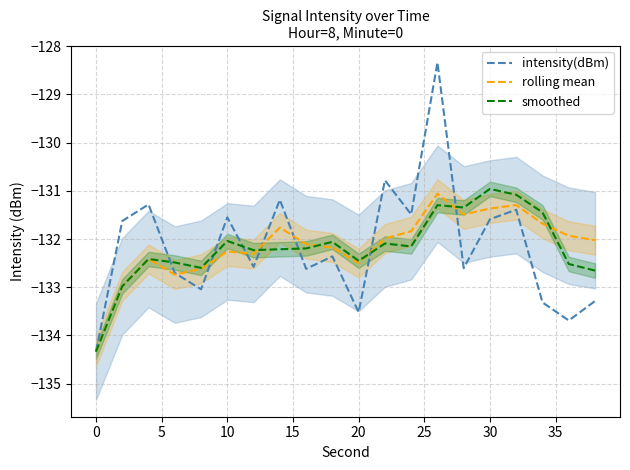

What is the difference between the maximum and second lowest values in the rolling mean series?

1.9